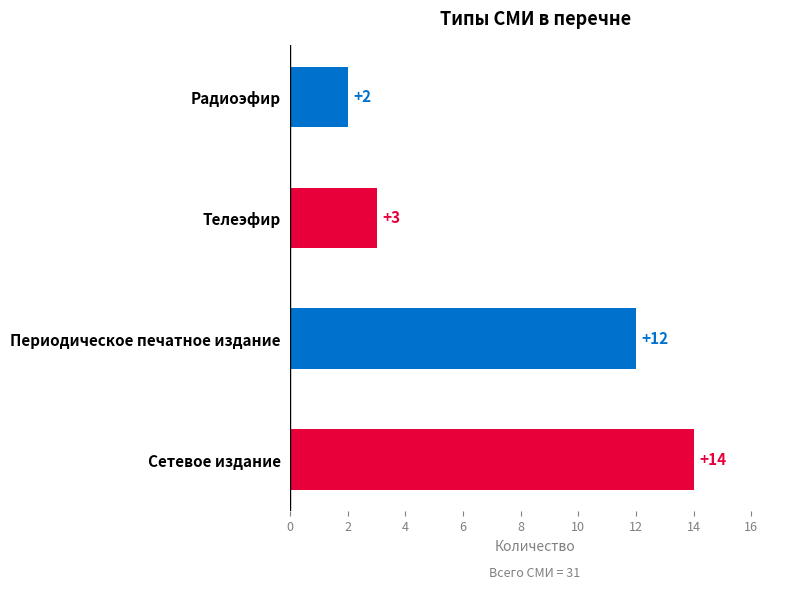

What is the difference between the maximum and minimum values?

12